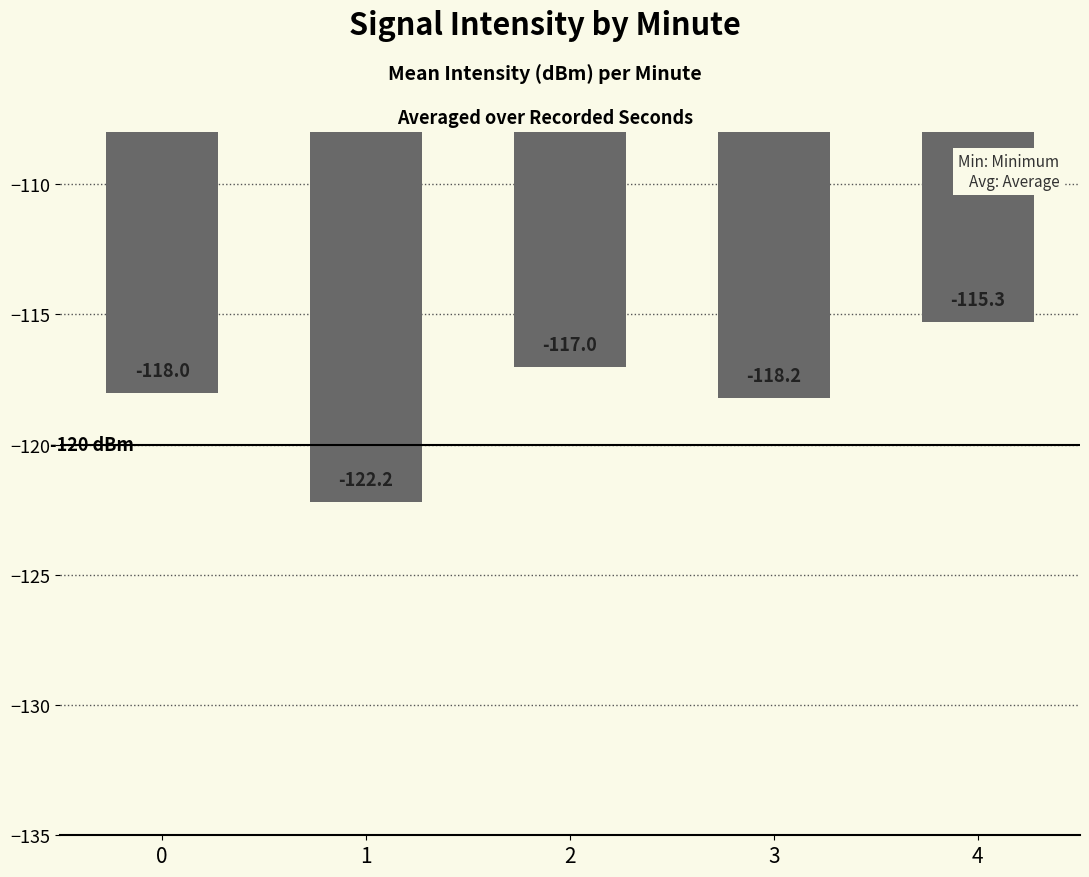

Does the chart contain stacked bars?

No